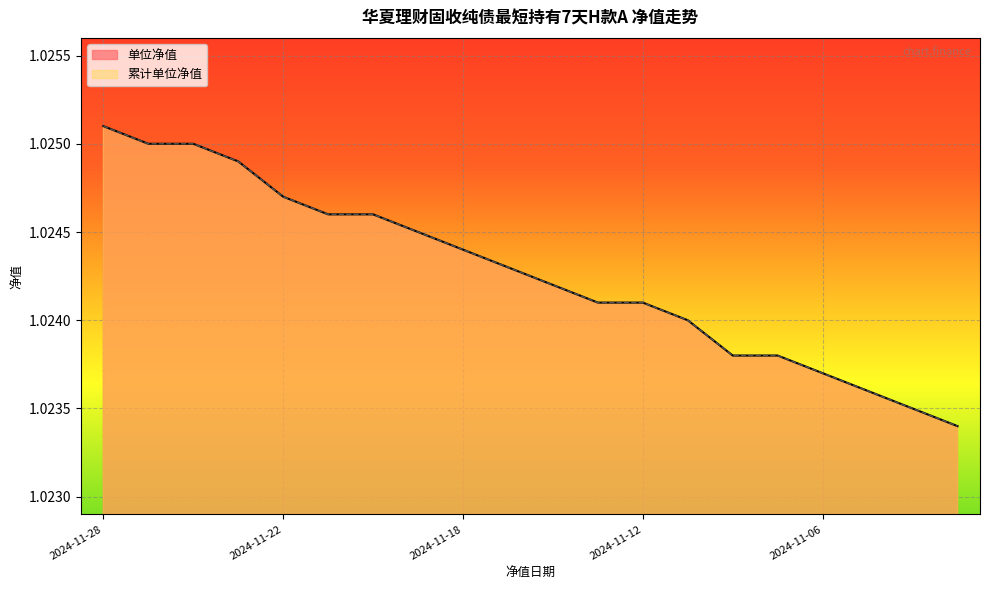

At which category does the chart reach its peak across all series?

2024-11-28